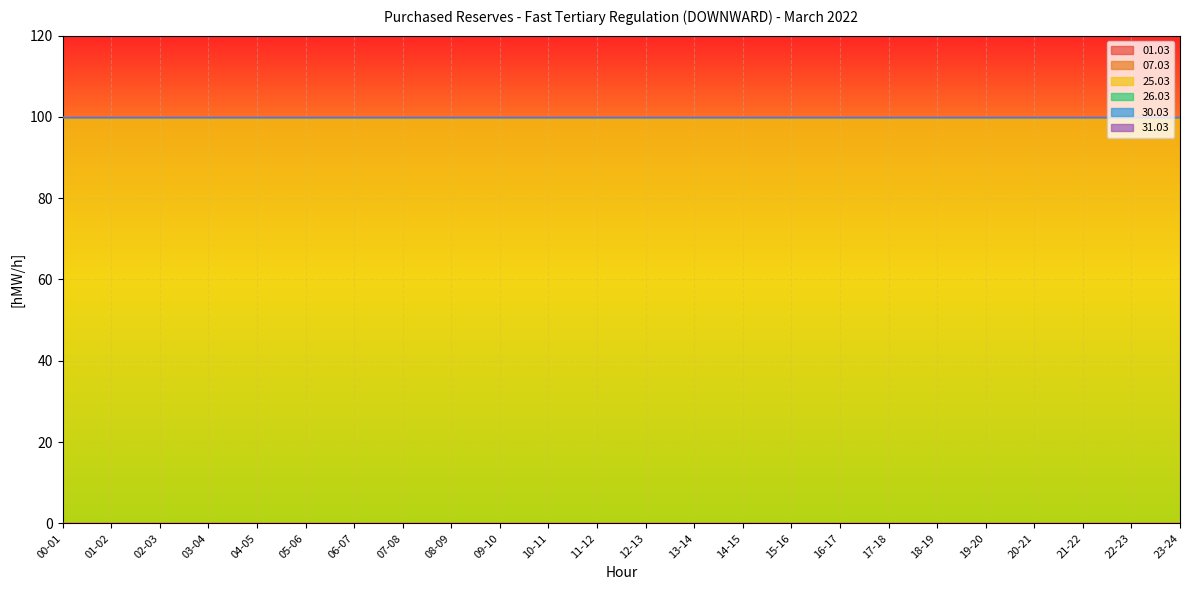

Which series has the largest range (max minus min)?

01.03